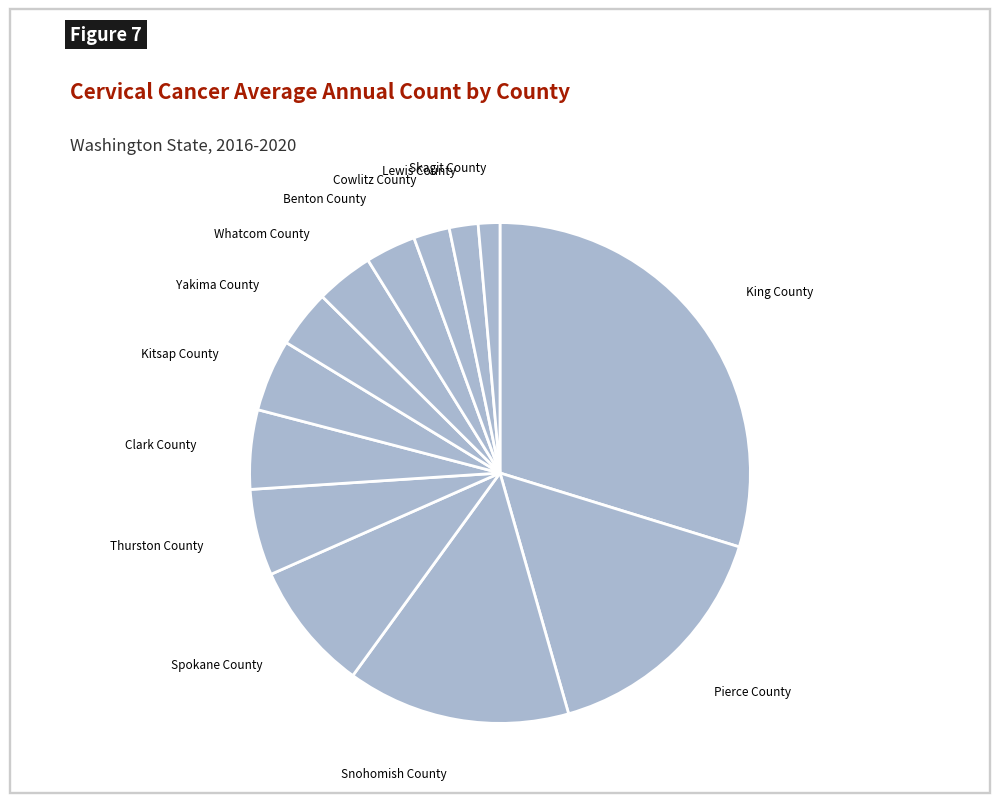

Which category has the biggest portion of the pie?

King County